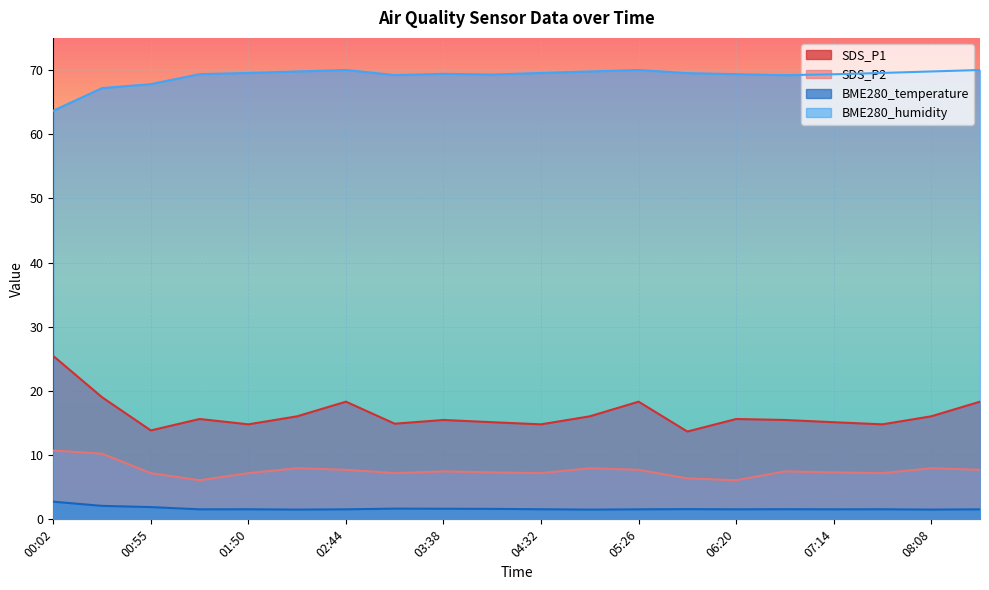

How many lines are shown in the chart?

4